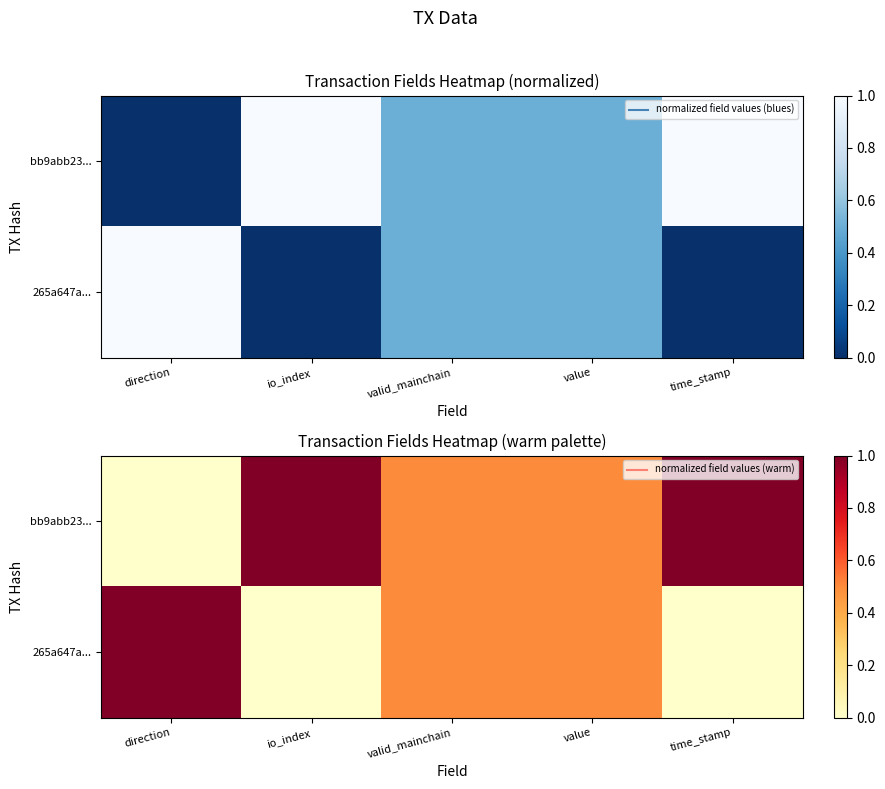

Which series has the largest range (max minus min)?

bb9abb23...